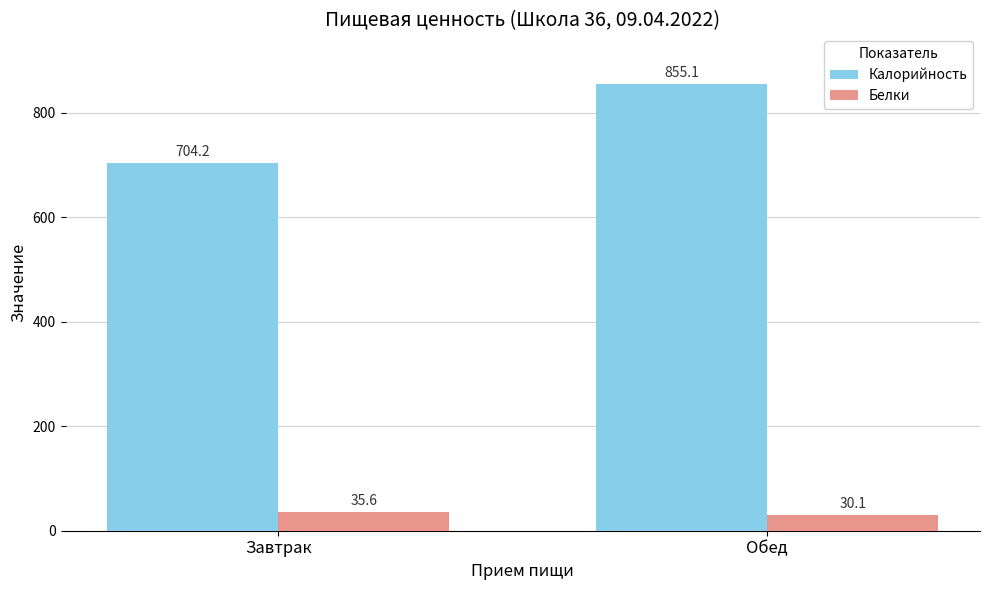

Is the value of Калорийность at Обед greater than the value of Белки at Завтрак?

Yes